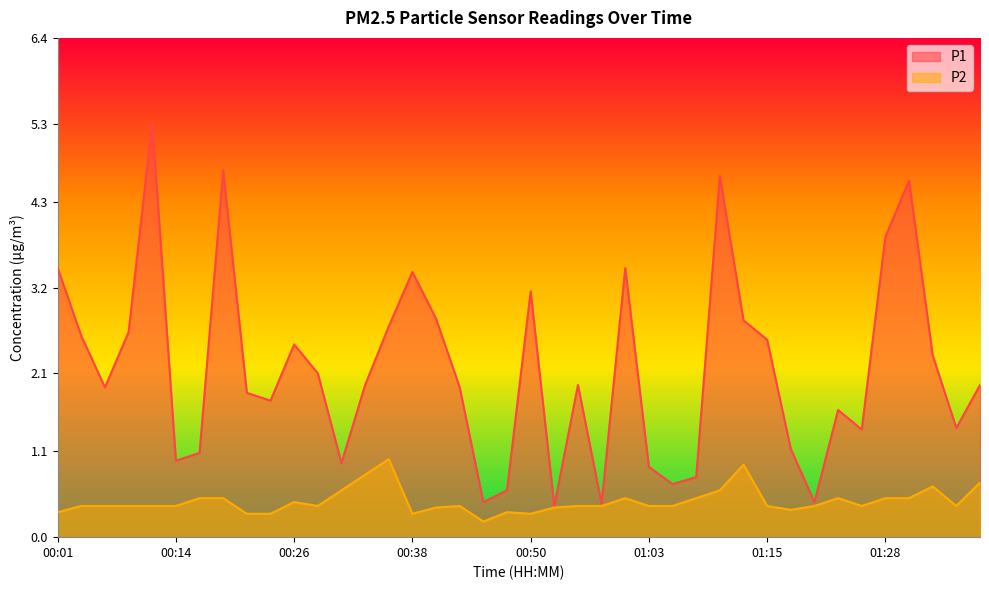

Reading left to right, list all the values displayed in this chart.

P1: 3.5	2.6	1.9	2.6	5.3	1.0	1.1	4.7	1.9	1.8	2.5	2.1	0.9	1.9	2.7	3.4	2.8	1.9	0.5	0.6	3.1	0.4	1.9	0.4	3.5	0.9	0.7	0.8	4.6	2.8	2.5	1.1	0.5	1.6	1.4	3.9	4.6	2.3	1.4	1.9
P2: 0.3	0.4	0.4	0.4	0.4	0.4	0.5	0.5	0.3	0.3	0.5	0.4	0.6	0.8	1.0	0.3	0.4	0.4	0.2	0.3	0.3	0.4	0.4	0.4	0.5	0.4	0.4	0.5	0.6	0.9	0.4	0.3	0.4	0.5	0.4	0.5	0.5	0.7	0.4	0.7